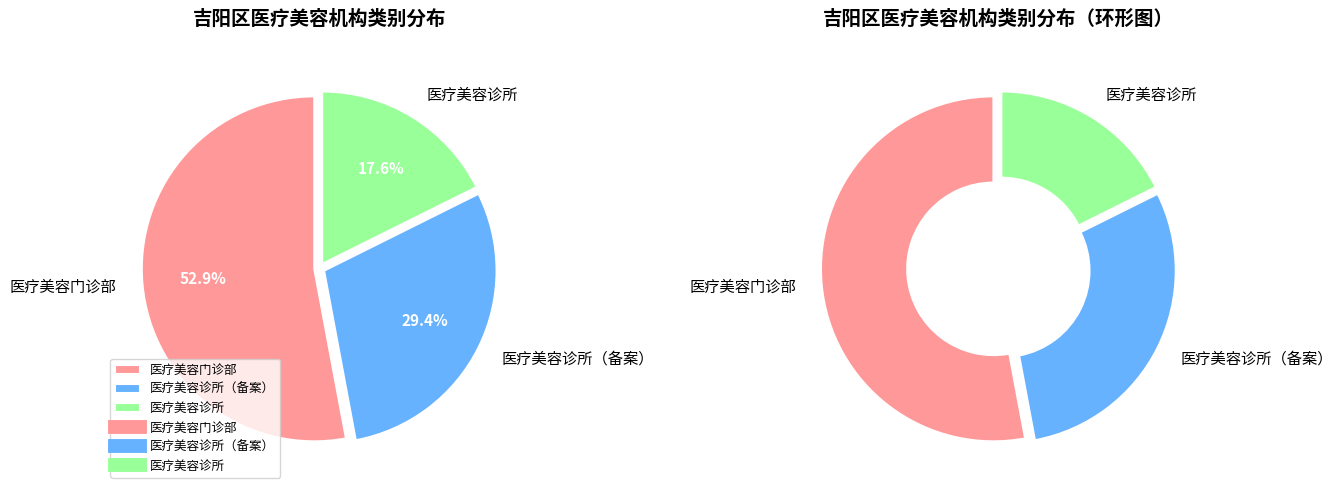

Is it true that 医疗美容诊所 is 18% of the pie?

True